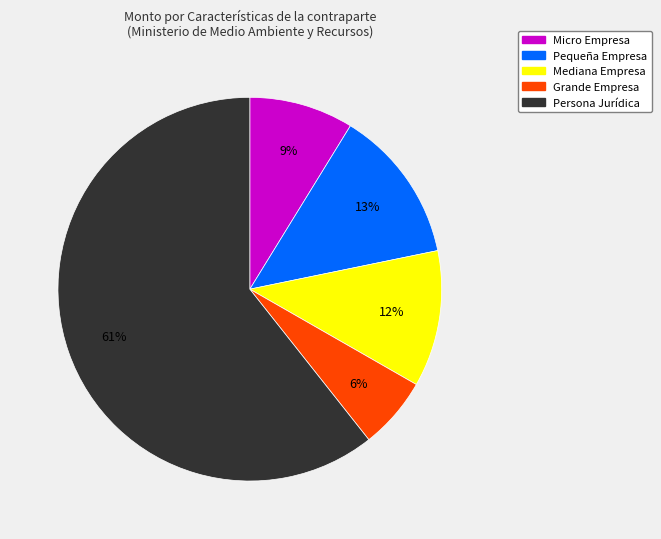

Is there a majority slice in this chart?

Yes